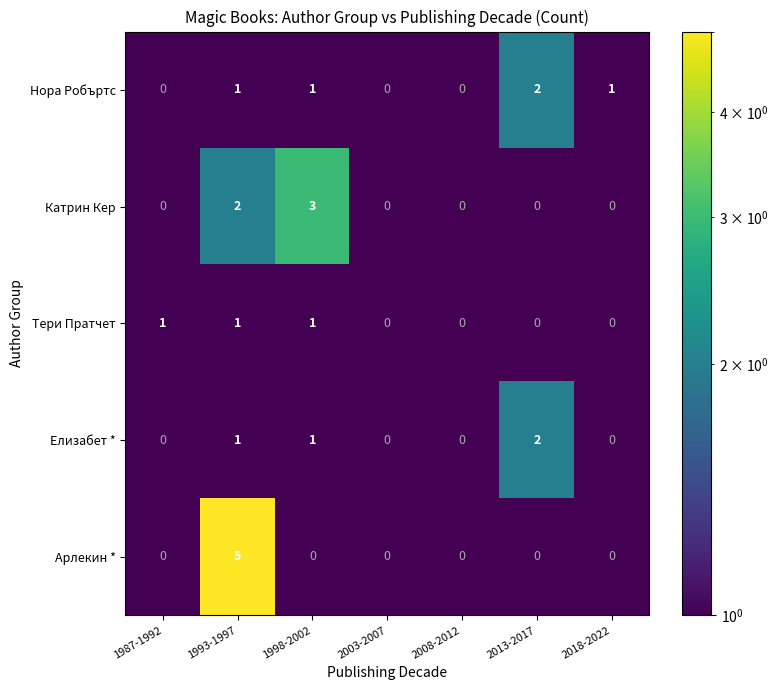

What is the difference between the maximum and minimum values in the Арлекин * series?

5